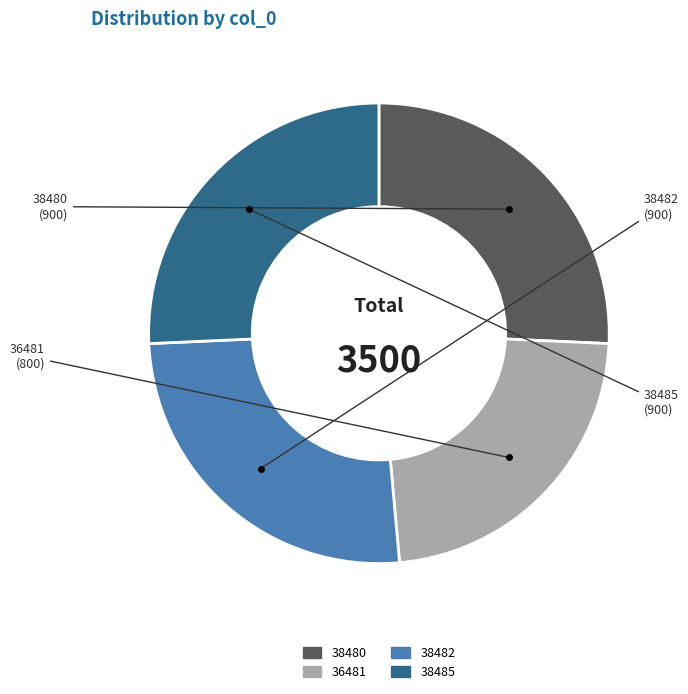

True or false: 38480 accounts for 12% of the total.

False